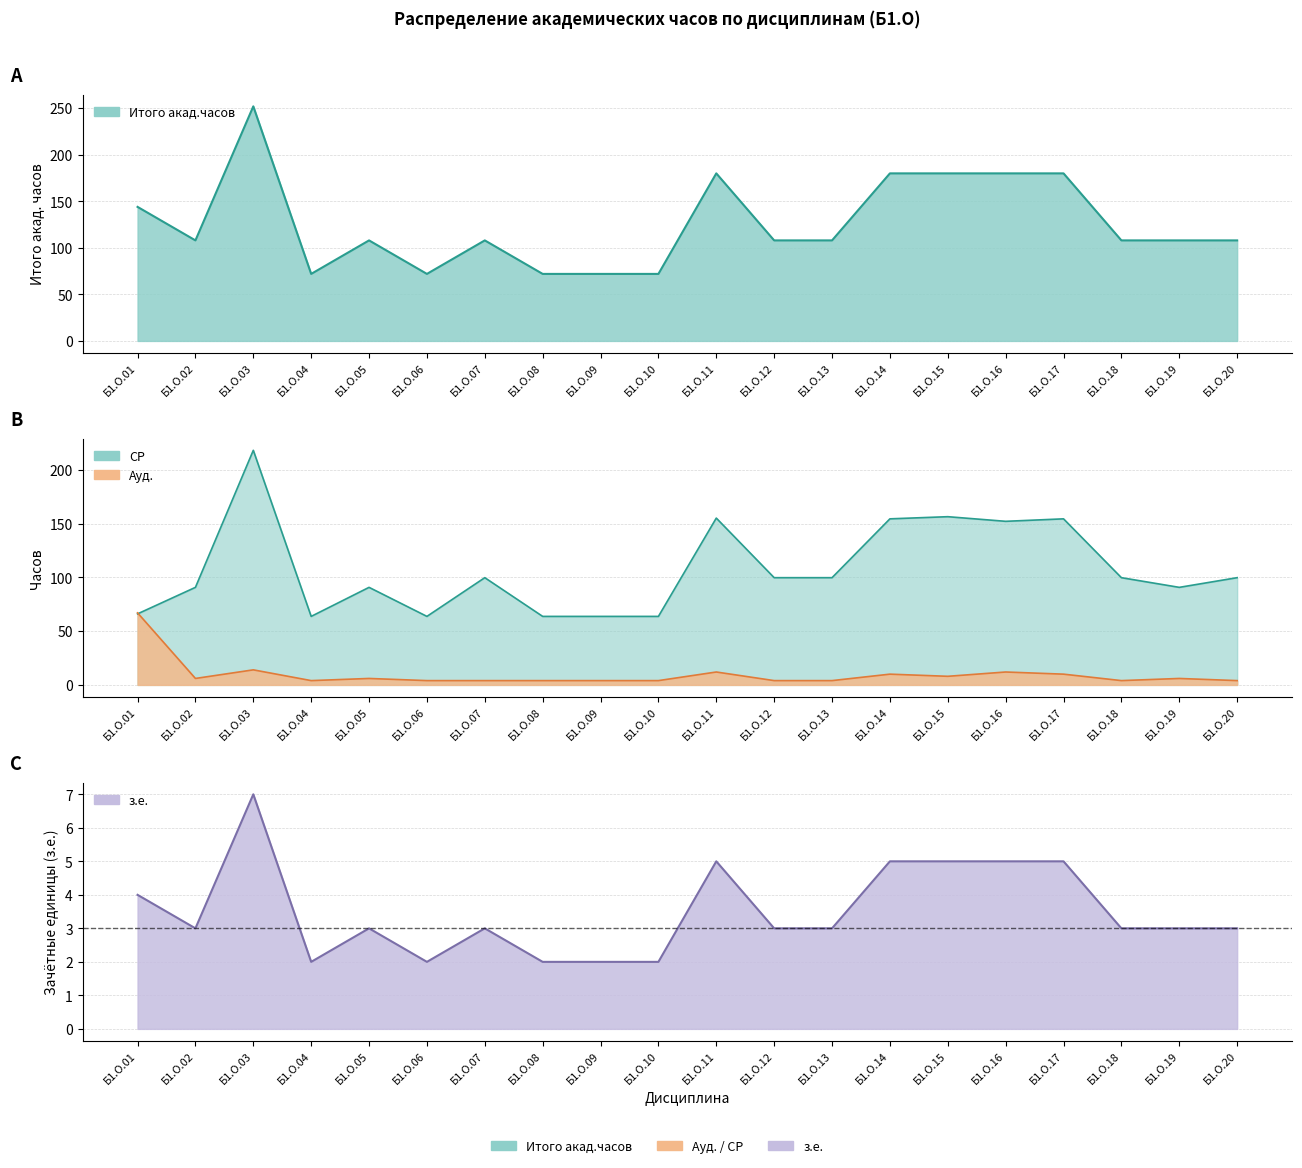

Does the chart have visible grid lines?

Yes